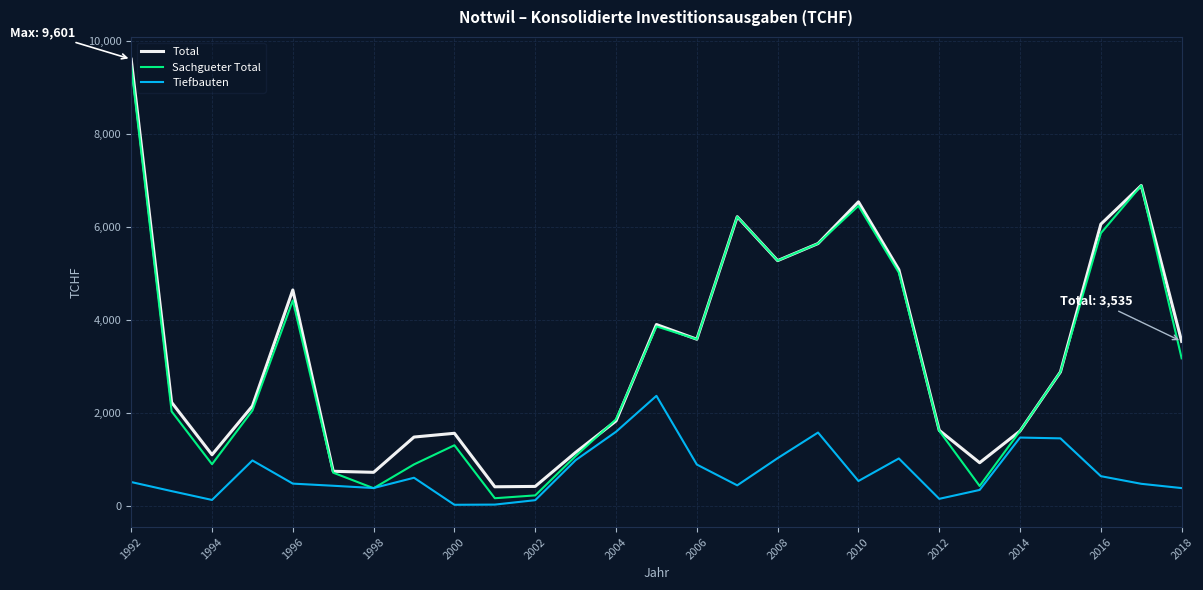

In Tiefbauten, how many points are lower than both neighbors (excluding endpoints)?

6